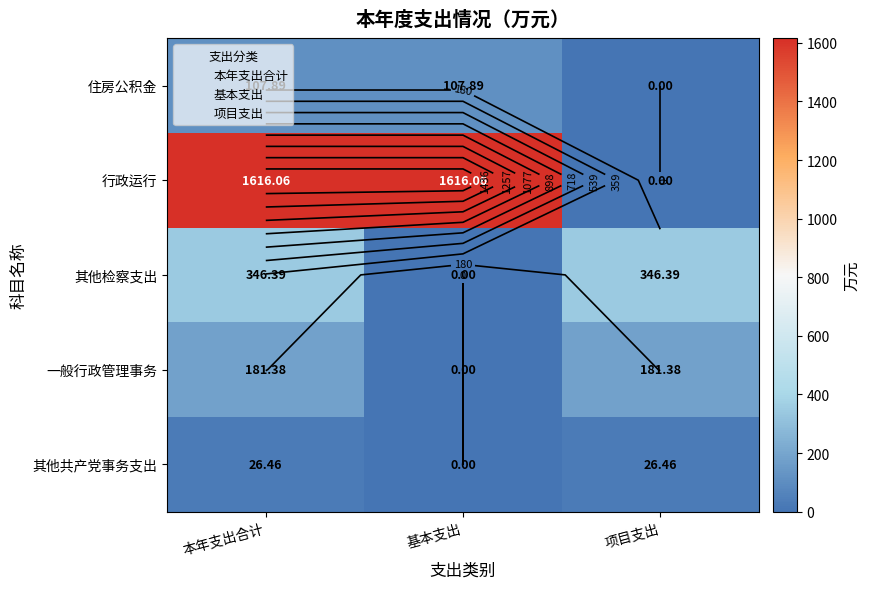

Between 本年支出合计 and 基本支出, which is larger?

本年支出合计